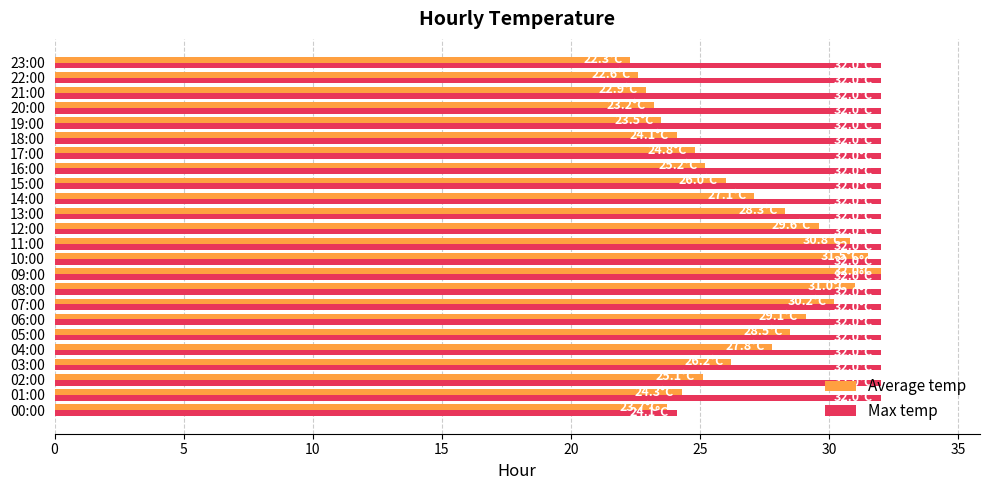

Rank the series at 23:00 from lowest to highest value.

Average temp, Max temp